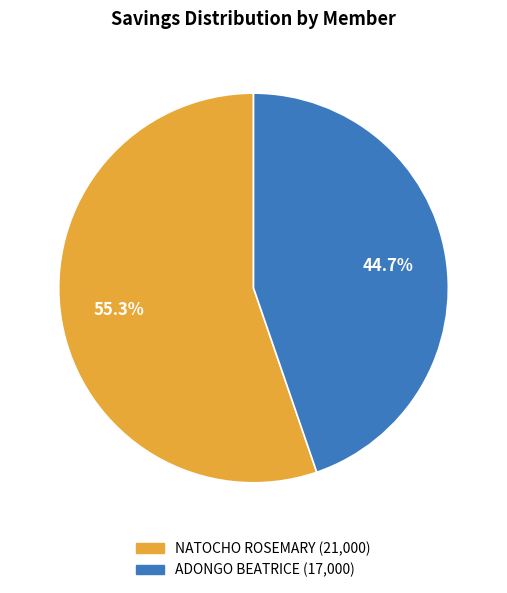

To the nearest percent, what is the average slice percentage?

50%